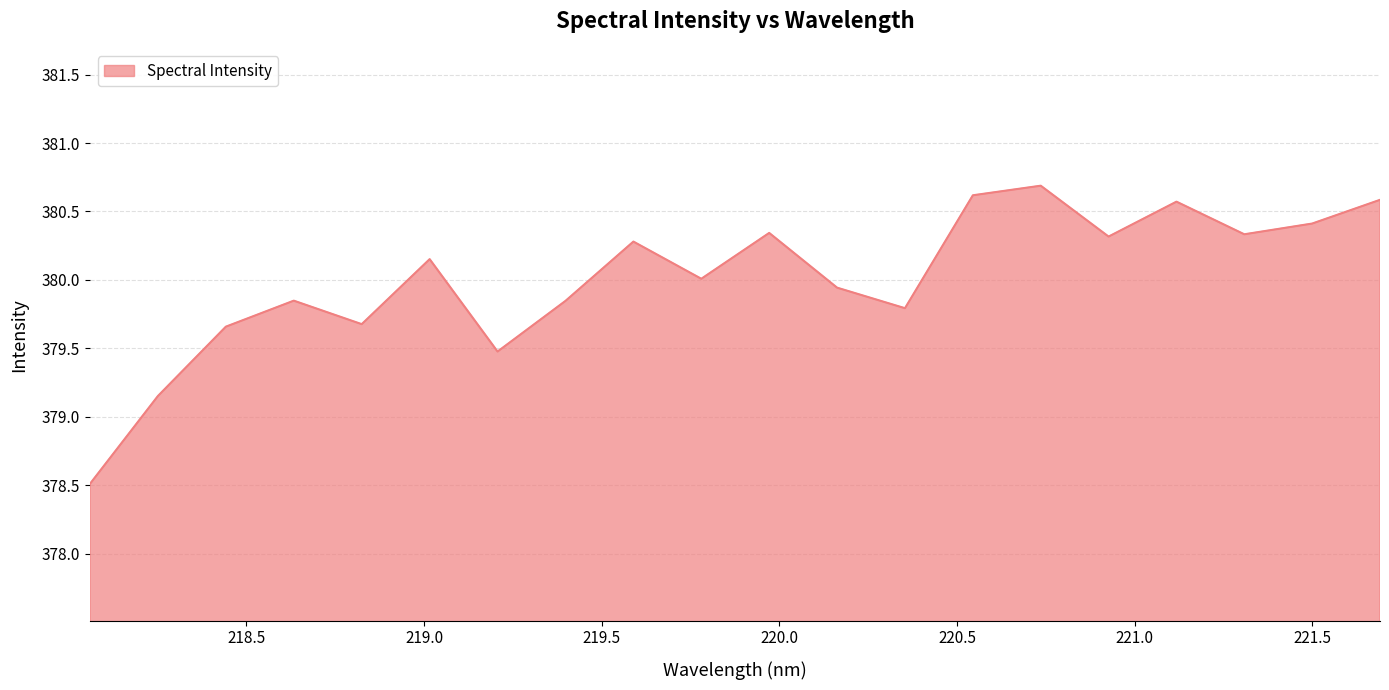

What is the greatest value displayed?

380.7